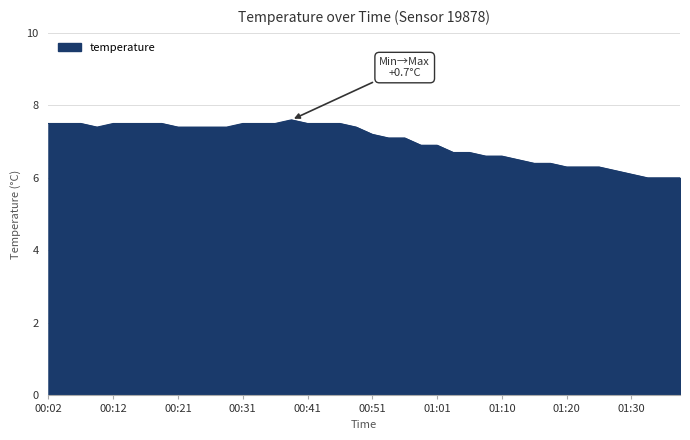

What is the difference between the maximum and minimum values?

1.6